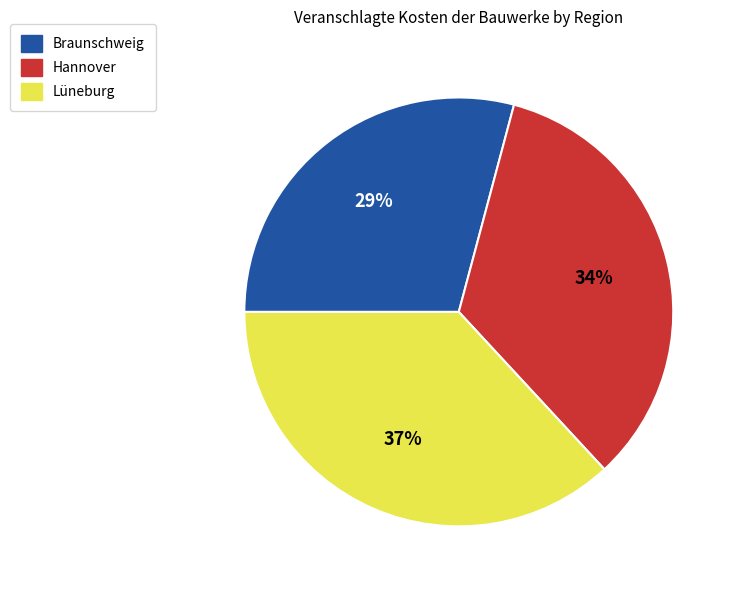

To the nearest percent, what percentage of the pie is Braunschweig?

29%